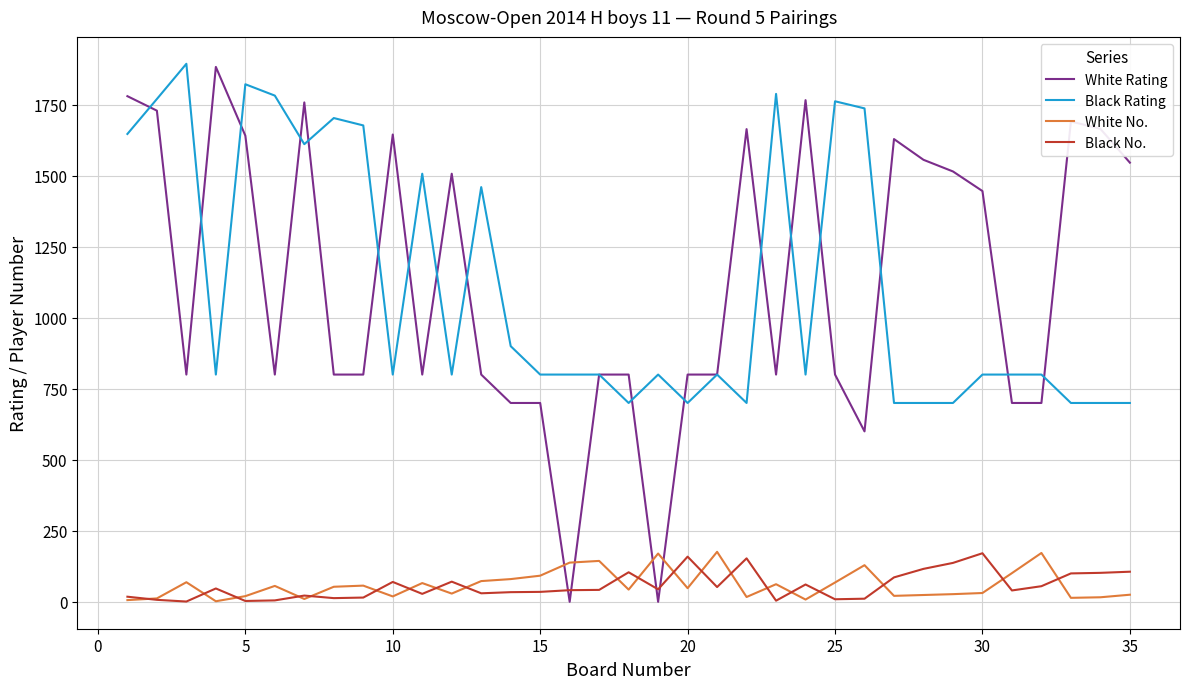

True or false: White Rating and White No. cross at least once.

True